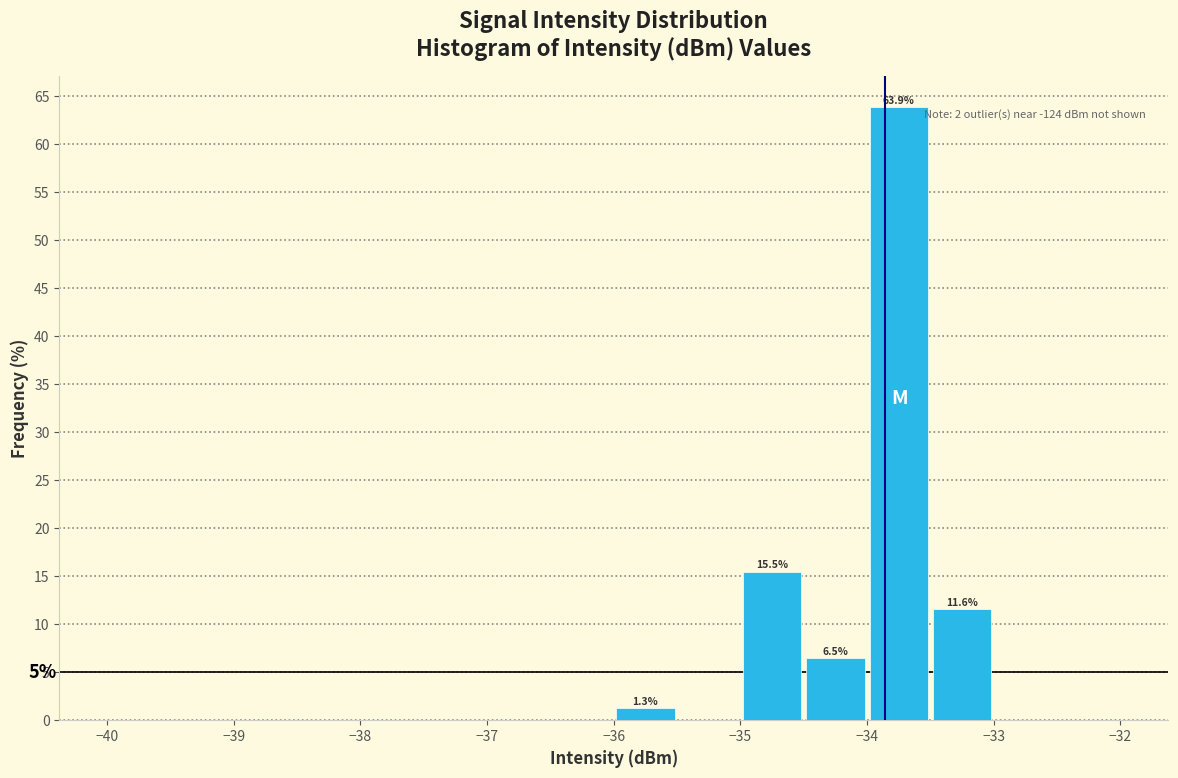

Over which range of the x-axis is the bar tallest?

-34.0 to -33.5